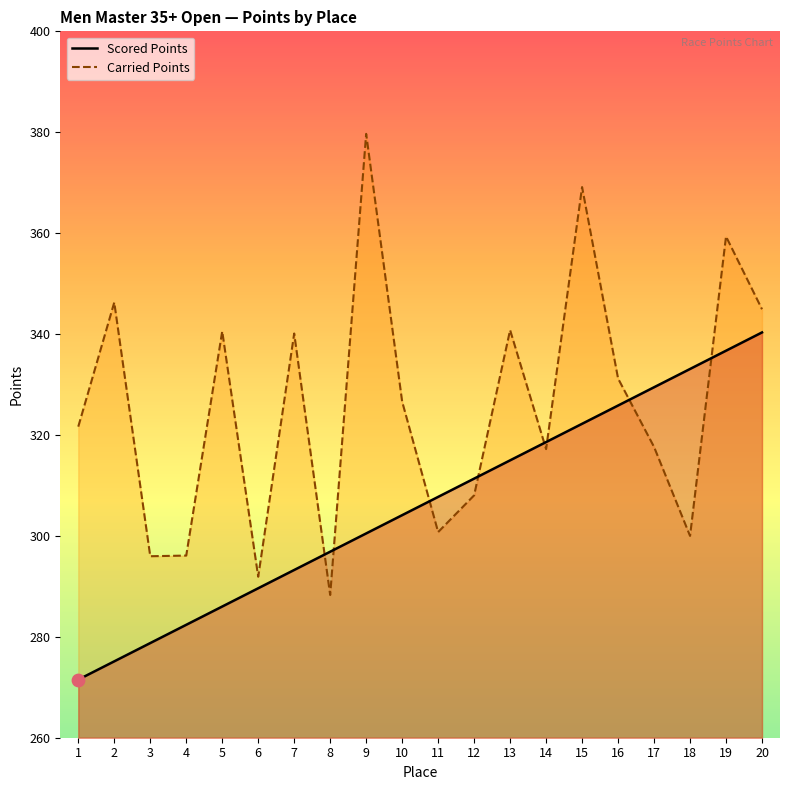

What are all the series names shown in the legend?

Scored Points, Carried Points